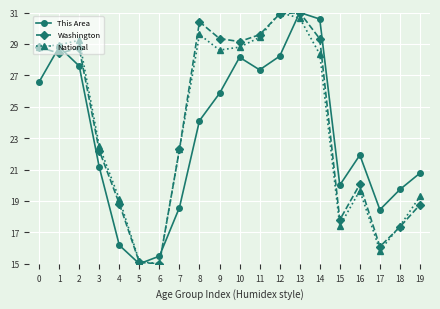

What are all the series names shown in the legend?

This Area, Washington, National